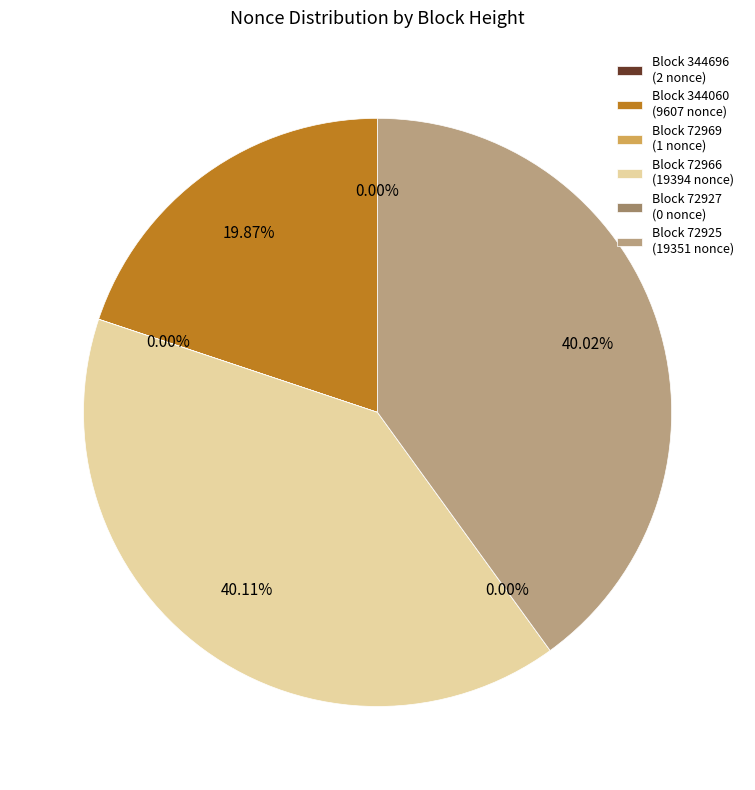

To the nearest percent, what portion does 344060 represent?

20%